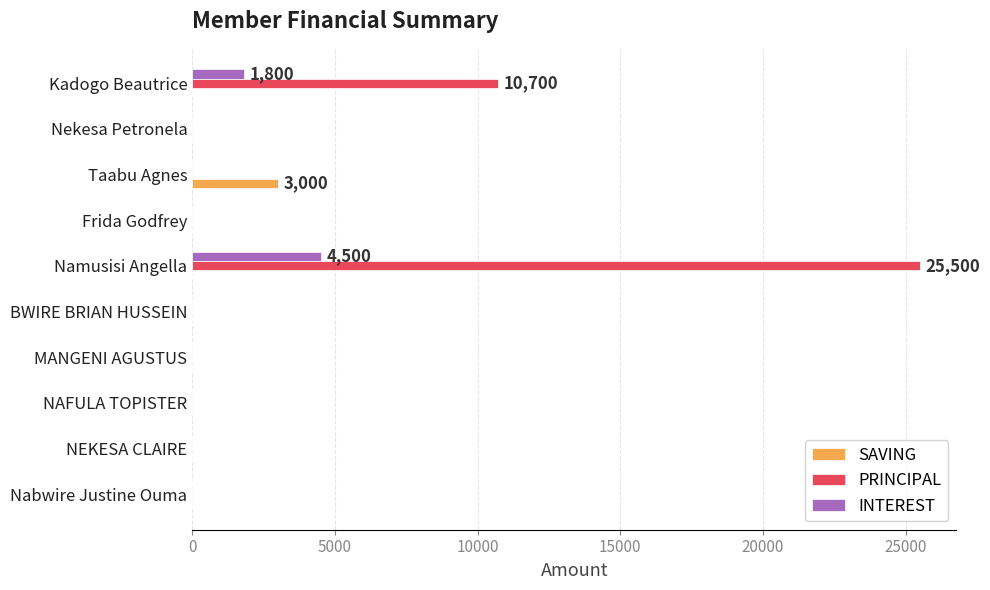

Where is PRINCIPAL nearest to the value 12750?

Kadogo Beautrice